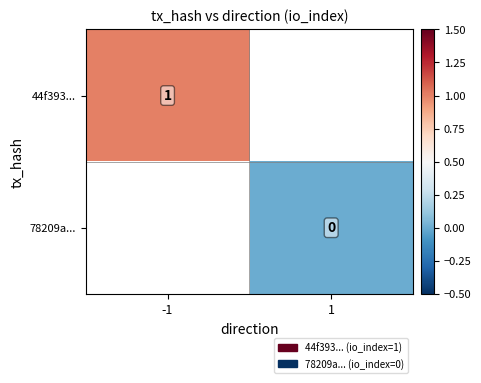

At which category does the chart reach its minimum across all series?

1